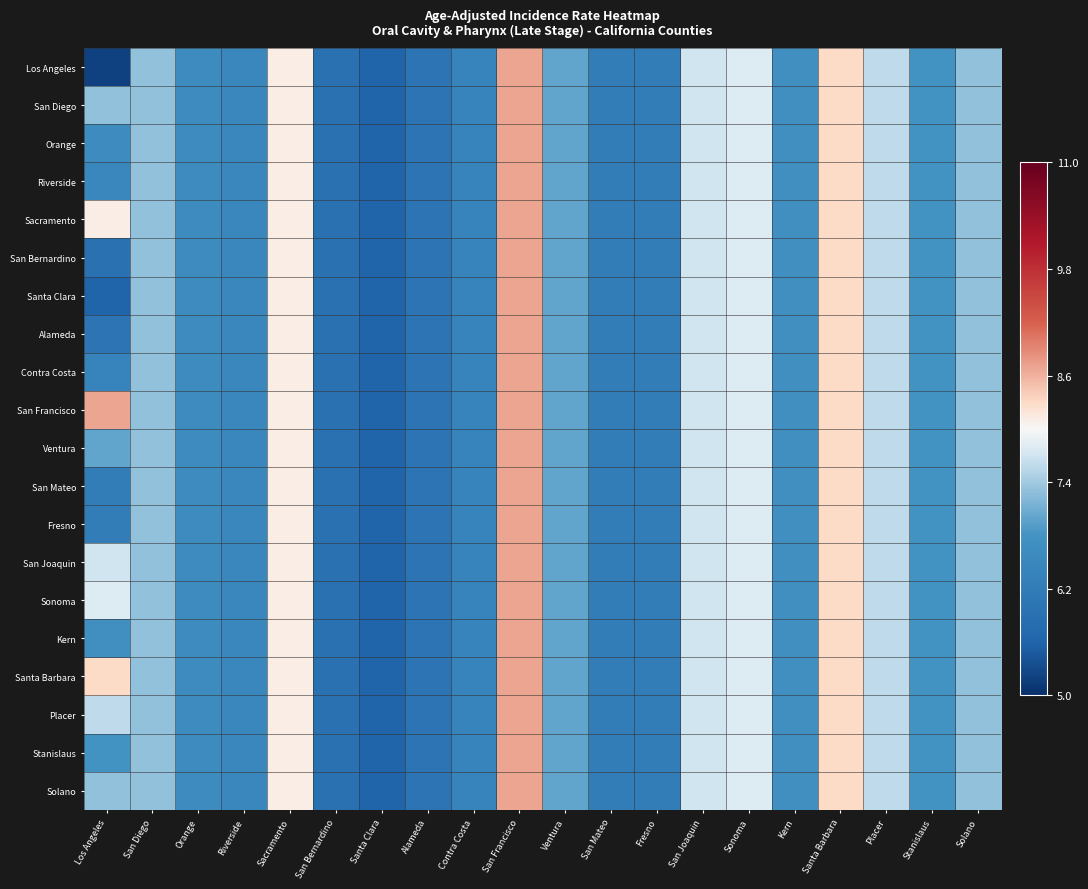

At which category does the chart reach its minimum across all series?

Los Angeles